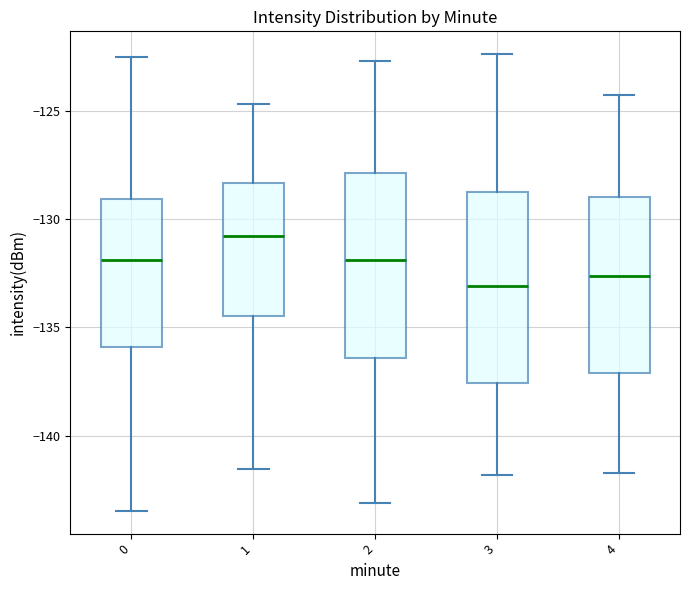

Which box has the highest median line?

1